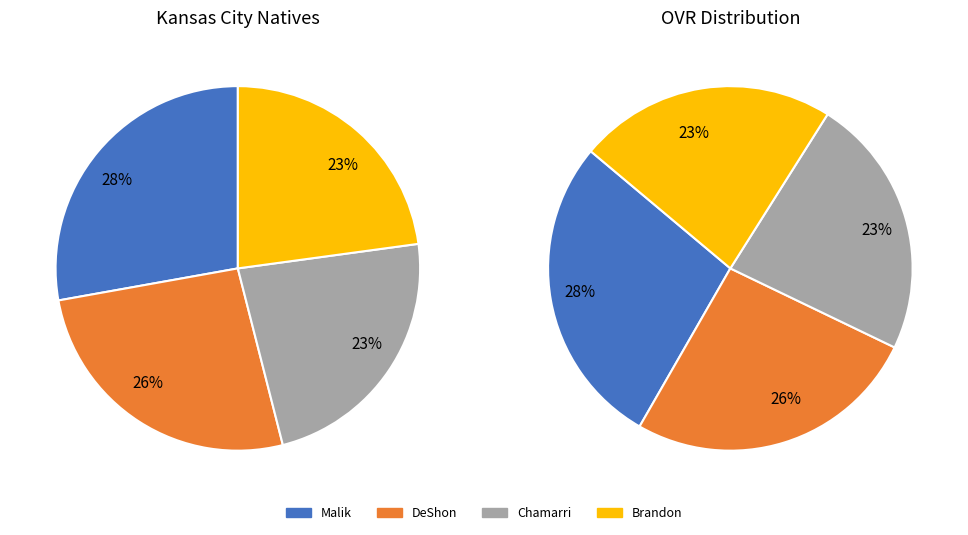

What is the smallest slice in the pie chart?

Brandon